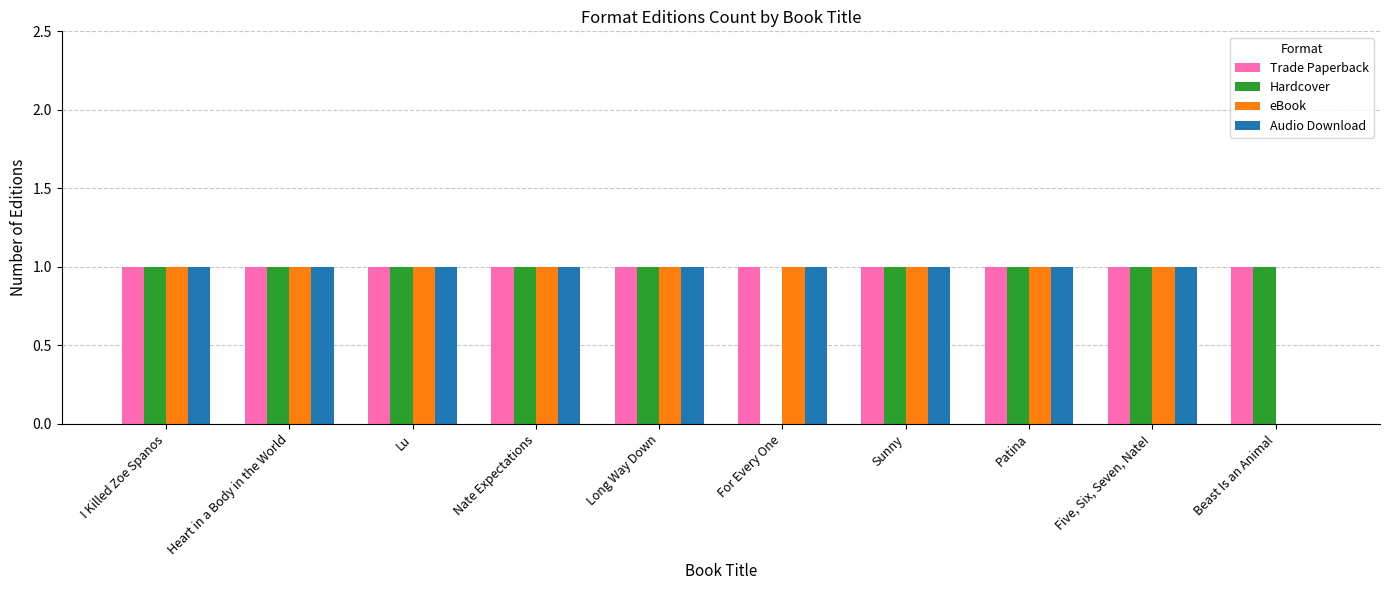

Which series changed the most between For Every One and Sunny?

Hardcover